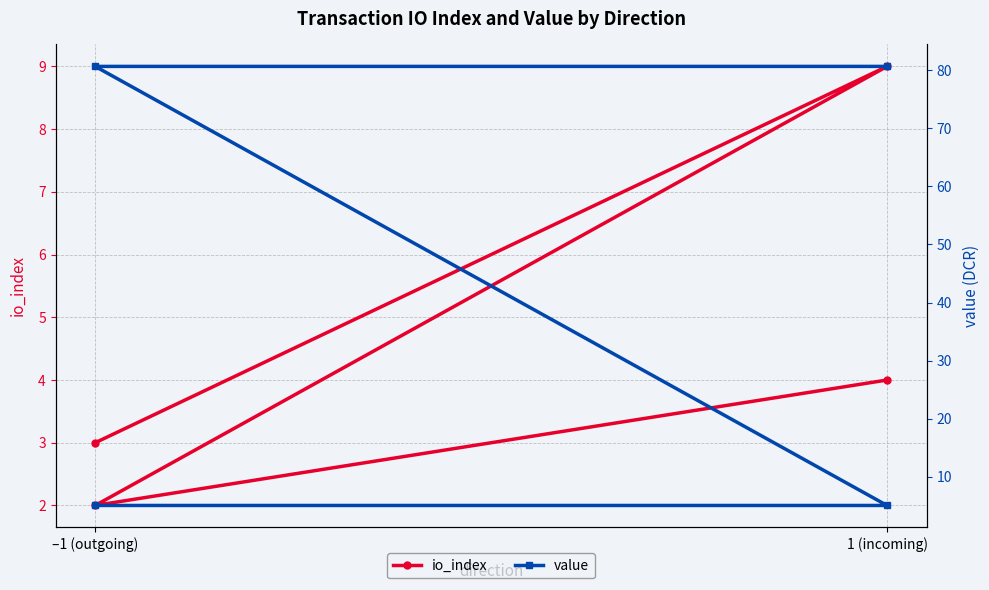

At which label does io_index reach its peak?

1 (incoming)